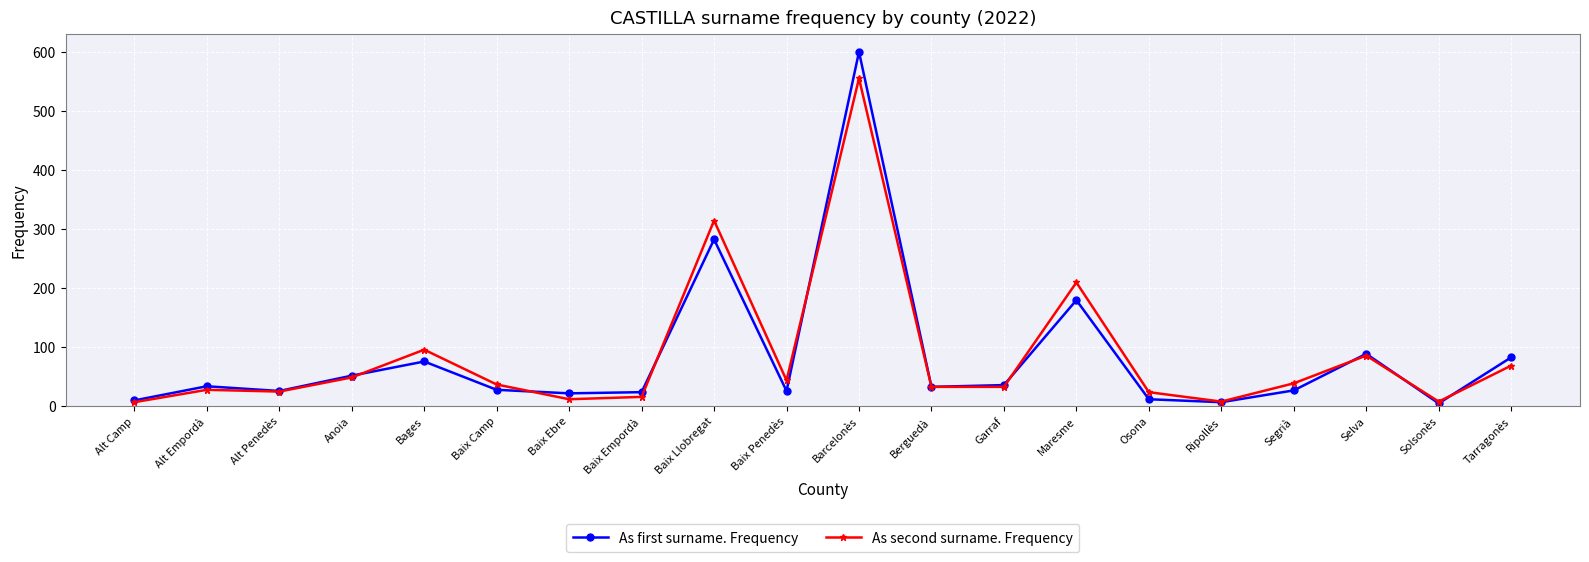

What is the total value across all series at Bages?

170